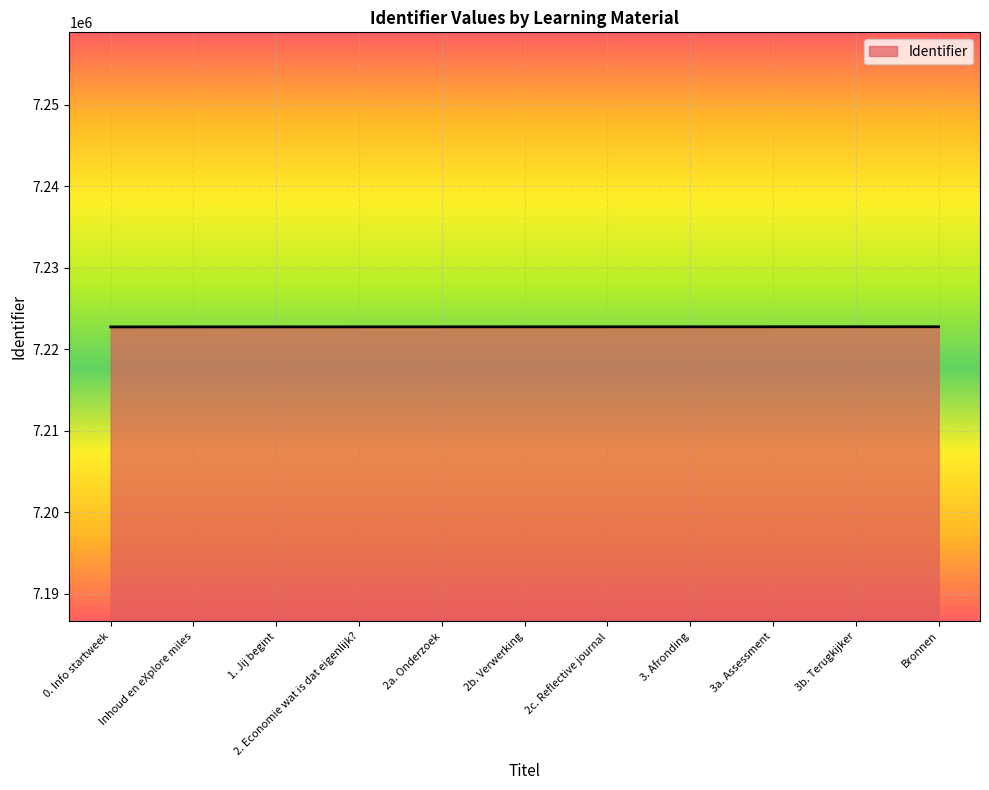

What is the approximate value at 1. Jij begint, to the nearest 10?

7222750